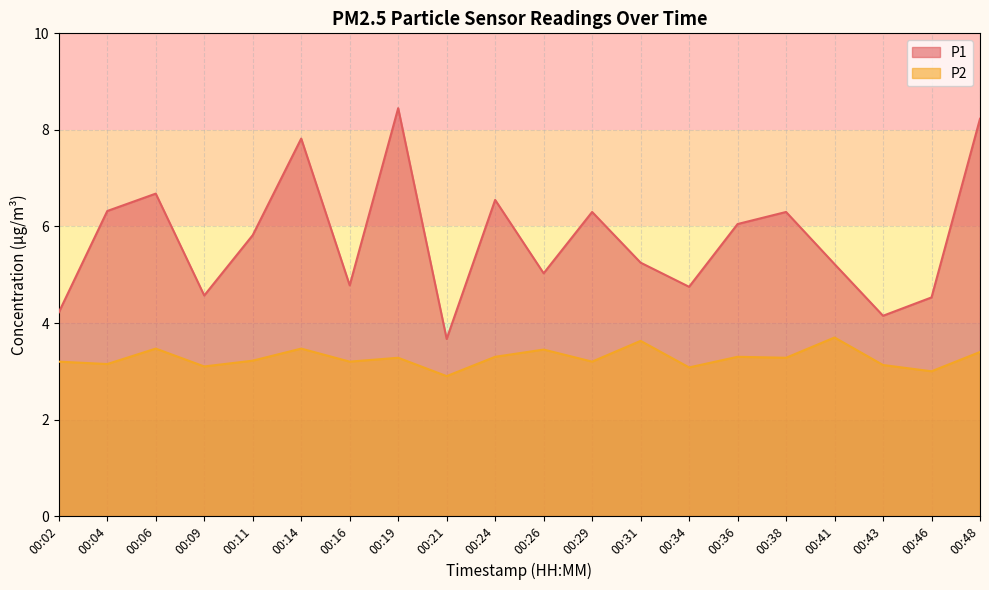

What is the difference between the maximum and minimum values in the P1 series?

4.8